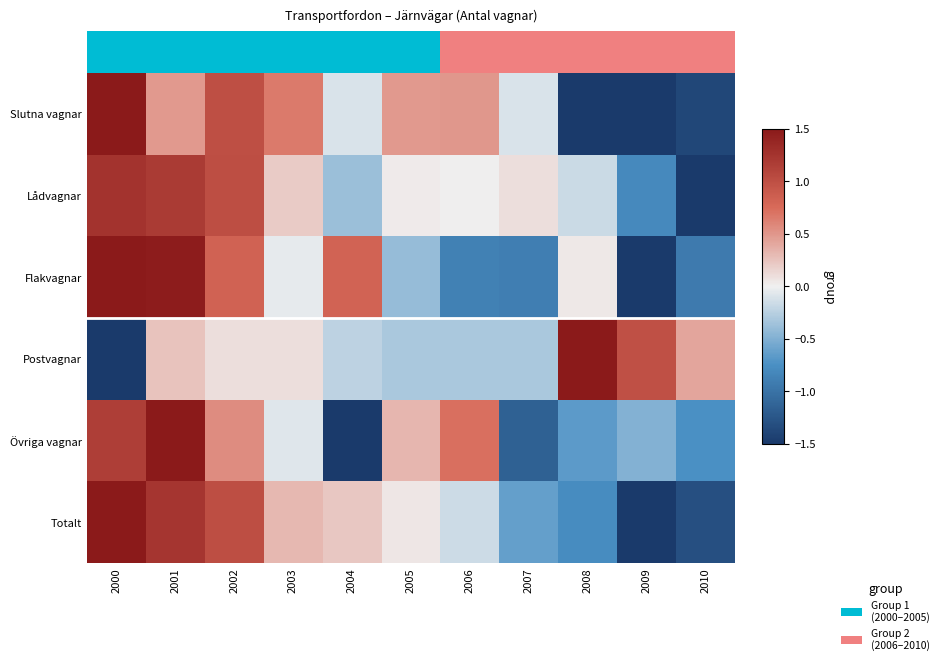

Between 2001 and 2003, which is larger?

2003